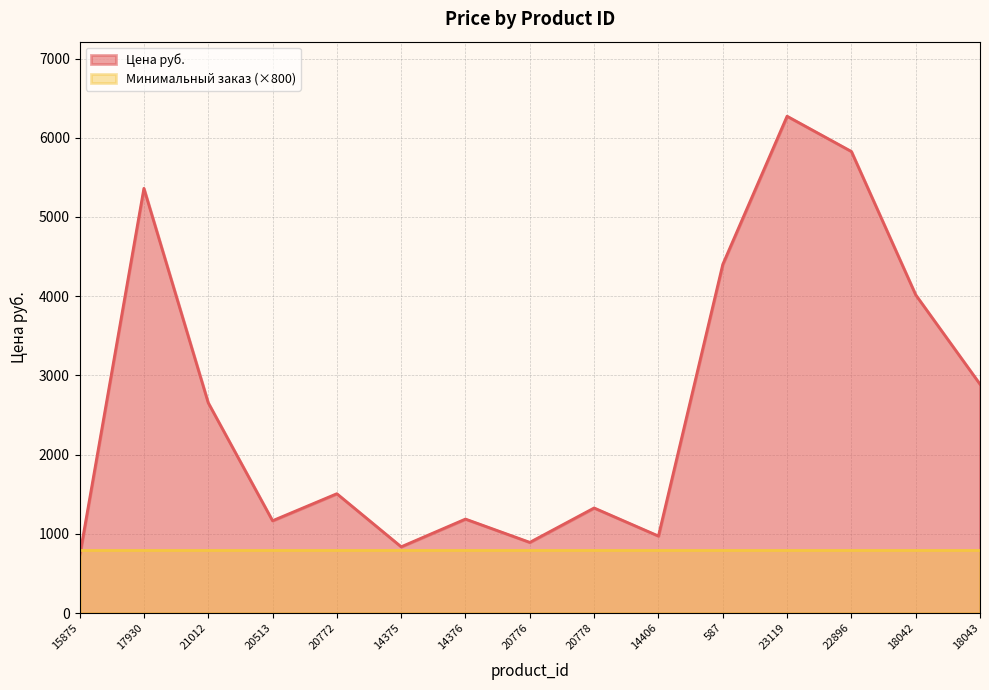

Which category has the lowest value across all series?

15875